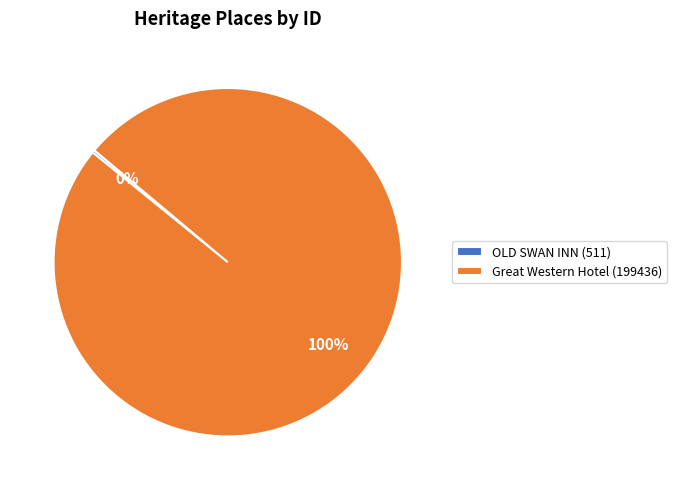

To the nearest percent, what is the average slice percentage?

50%